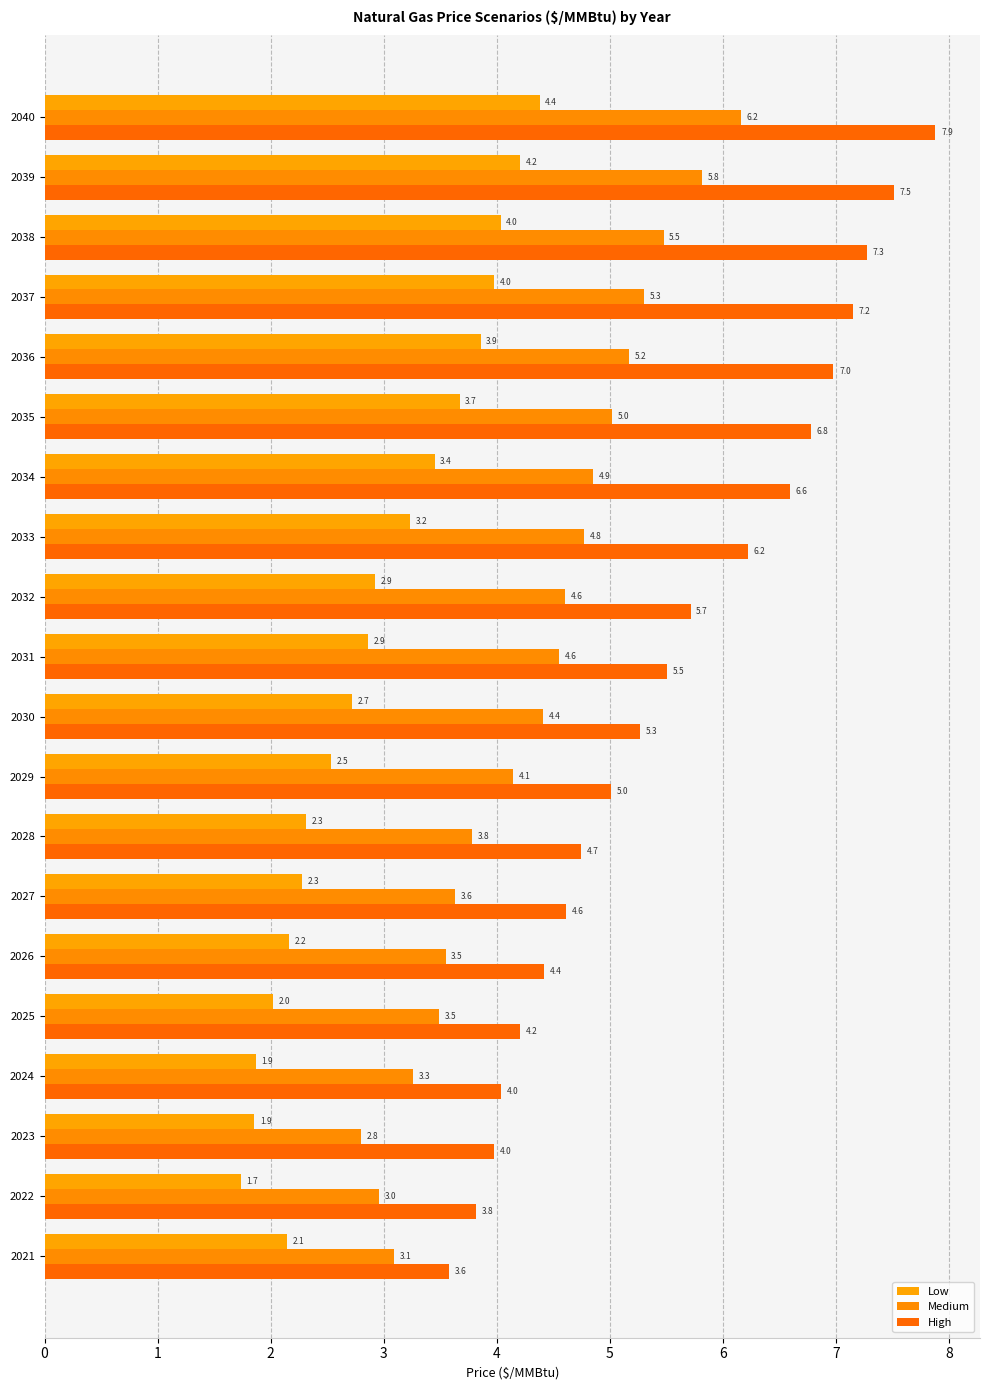

What are all the series names shown in the legend?

Low, Medium, High